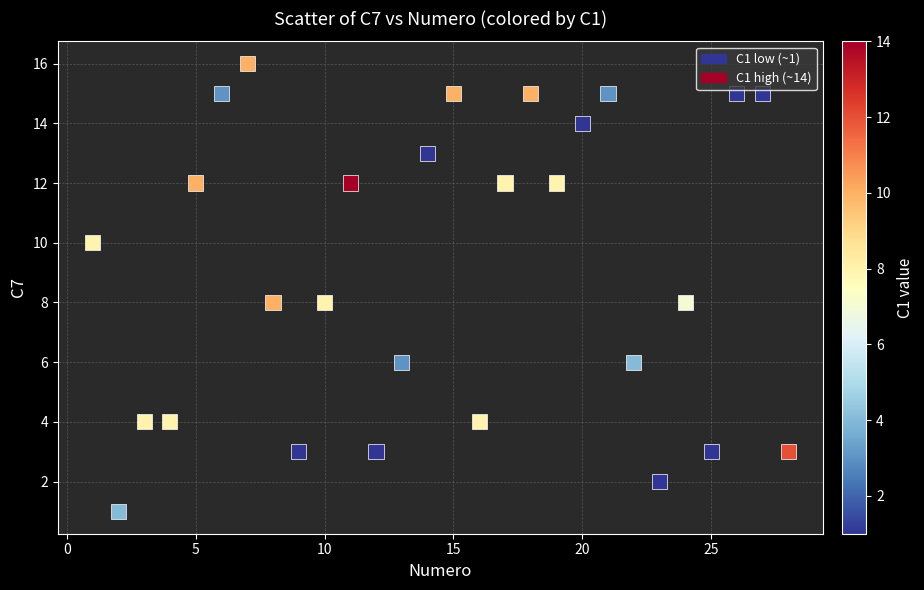

What is the range of Y values (max minus min)?

15